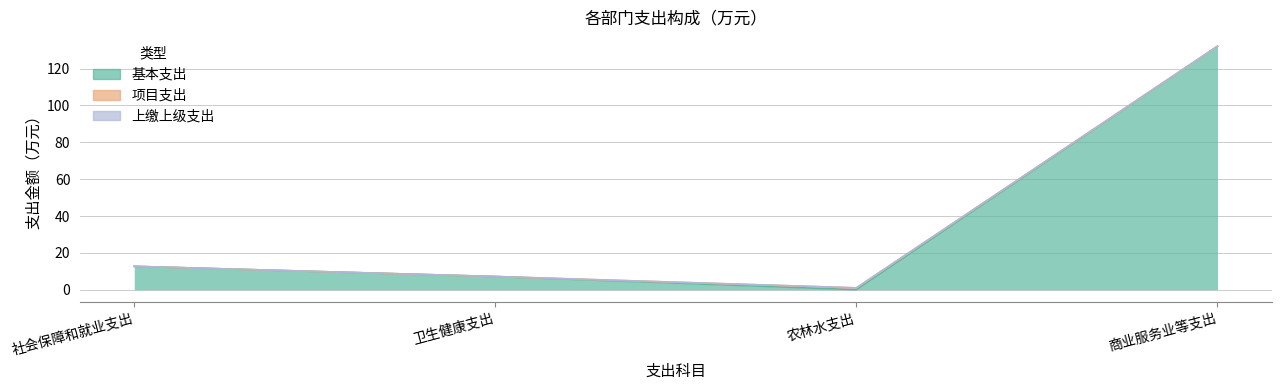

True or false: 上缴上级支出 and 项目支出 intersect in this chart.

False